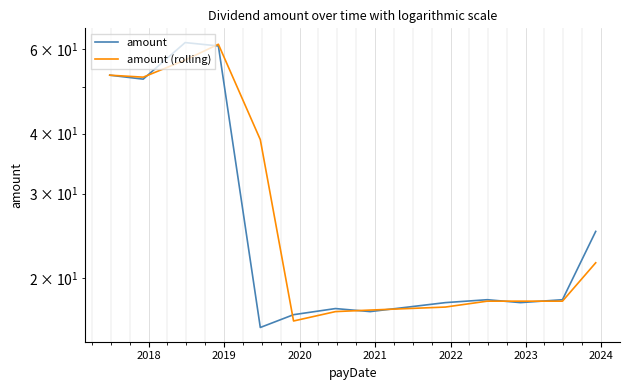

What is the sum of all amount (rolling) values?

405.8